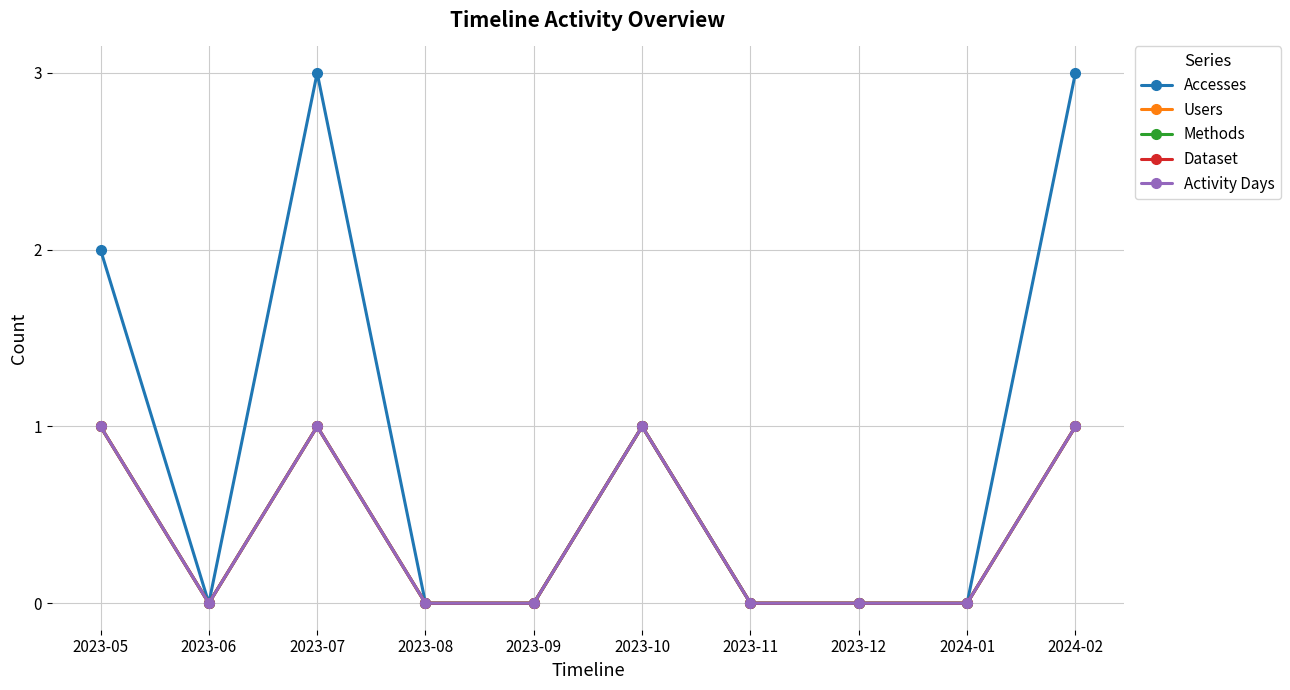

Which series has the largest total across all categories?

Accesses